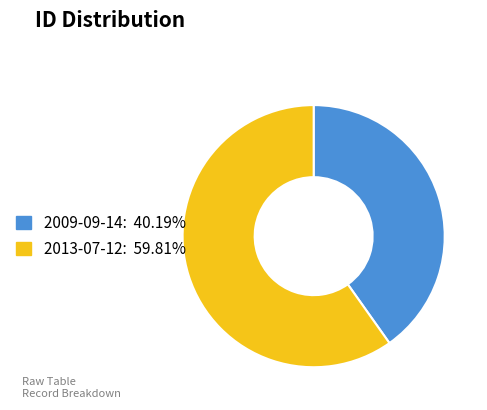

True or false: 2013-07-12 accounts for 55% of the total.

False